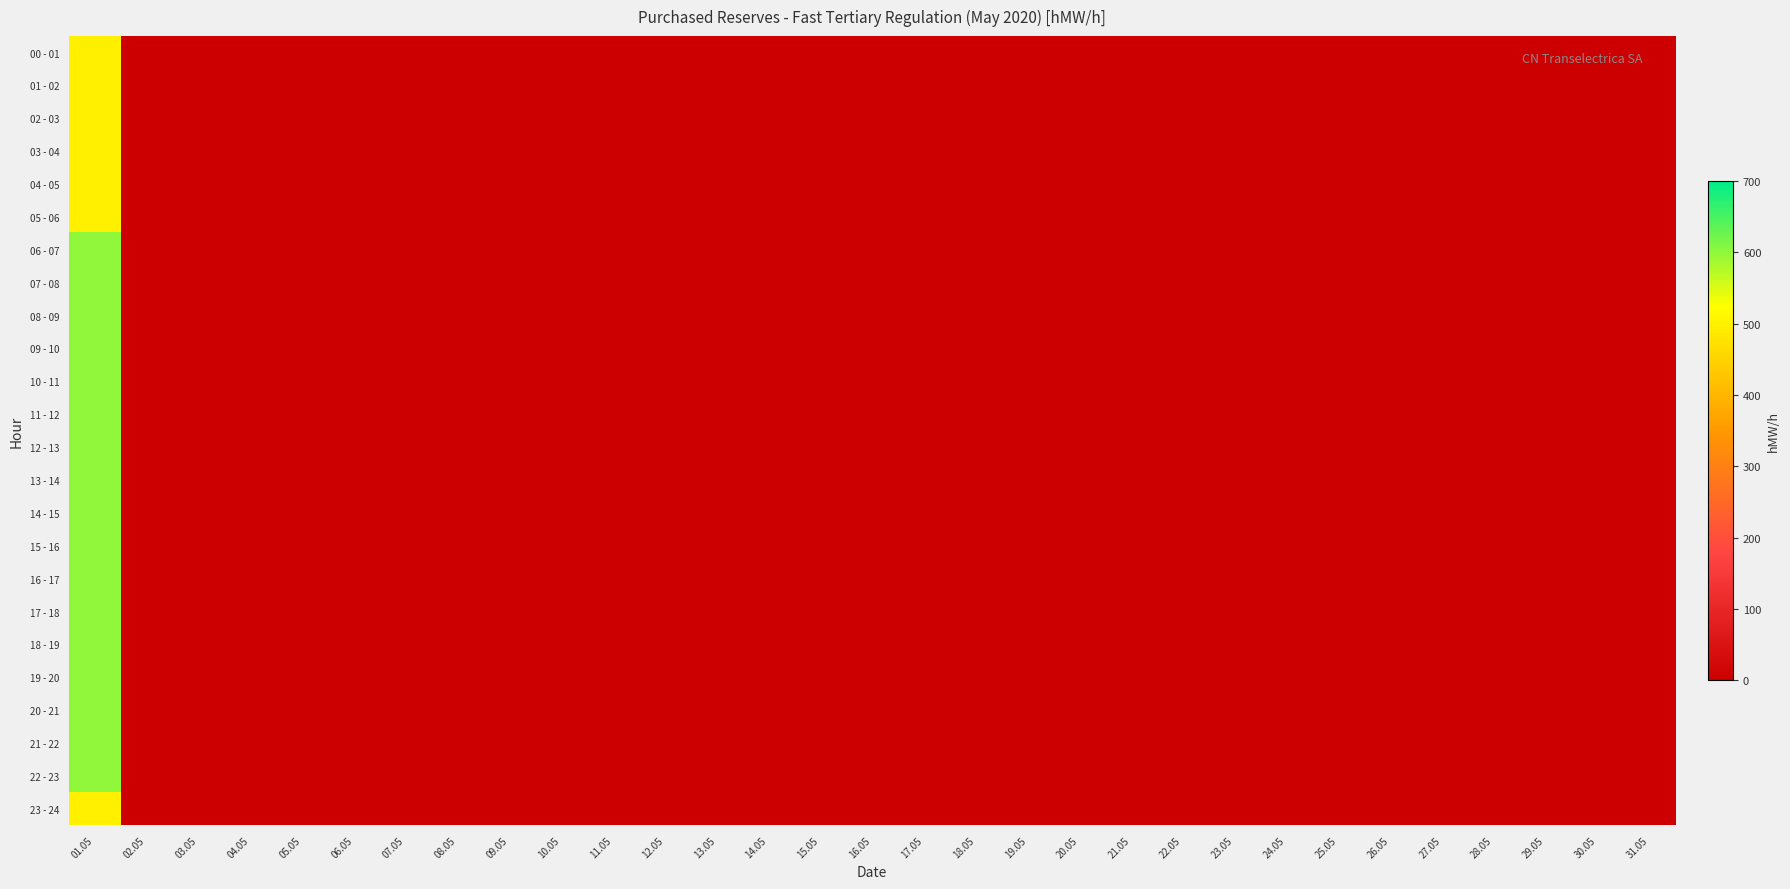

Reading right to left, list all the values displayed in this chart.

00 - 01: 31.05=0	30.05=0	29.05=0	28.05=0	27.05=0	26.05=0	25.05=0	24.05=0	23.05=0	22.05=0	21.05=0	20.05=0	19.05=0	18.05=0	17.05=0	16.05=0	15.05=0	14.05=0	13.05=0	12.05=0	11.05=0	10.05=0	09.05=0	08.05=0	07.05=0	06.05=0	05.05=0	04.05=0	03.05=0	02.05=0	01.05=500
01 - 02: 31.05=0	30.05=0	29.05=0	28.05=0	27.05=0	26.05=0	25.05=0	24.05=0	23.05=0	22.05=0	21.05=0	20.05=0	19.05=0	18.05=0	17.05=0	16.05=0	15.05=0	14.05=0	13.05=0	12.05=0	11.05=0	10.05=0	09.05=0	08.05=0	07.05=0	06.05=0	05.05=0	04.05=0	03.05=0	02.05=0	01.05=500
02 - 03: 31.05=0	30.05=0	29.05=0	28.05=0	27.05=0	26.05=0	25.05=0	24.05=0	23.05=0	22.05=0	21.05=0	20.05=0	19.05=0	18.05=0	17.05=0	16.05=0	15.05=0	14.05=0	13.05=0	12.05=0	11.05=0	10.05=0	09.05=0	08.05=0	07.05=0	06.05=0	05.05=0	04.05=0	03.05=0	02.05=0	01.05=500
03 - 04: 31.05=0	30.05=0	29.05=0	28.05=0	27.05=0	26.05=0	25.05=0	24.05=0	23.05=0	22.05=0	21.05=0	20.05=0	19.05=0	18.05=0	17.05=0	16.05=0	15.05=0	14.05=0	13.05=0	12.05=0	11.05=0	10.05=0	09.05=0	08.05=0	07.05=0	06.05=0	05.05=0	04.05=0	03.05=0	02.05=0	01.05=500
04 - 05: 31.05=0	30.05=0	29.05=0	28.05=0	27.05=0	26.05=0	25.05=0	24.05=0	23.05=0	22.05=0	21.05=0	20.05=0	19.05=0	18.05=0	17.05=0	16.05=0	15.05=0	14.05=0	13.05=0	12.05=0	11.05=0	10.05=0	09.05=0	08.05=0	07.05=0	06.05=0	05.05=0	04.05=0	03.05=0	02.05=0	01.05=500
05 - 06: 31.05=0	30.05=0	29.05=0	28.05=0	27.05=0	26.05=0	25.05=0	24.05=0	23.05=0	22.05=0	21.05=0	20.05=0	19.05=0	18.05=0	17.05=0	16.05=0	15.05=0	14.05=0	13.05=0	12.05=0	11.05=0	10.05=0	09.05=0	08.05=0	07.05=0	06.05=0	05.05=0	04.05=0	03.05=0	02.05=0	01.05=500
06 - 07: 31.05=0	30.05=0	29.05=0	28.05=0	27.05=0	26.05=0	25.05=0	24.05=0	23.05=0	22.05=0	21.05=0	20.05=0	19.05=0	18.05=0	17.05=0	16.05=0	15.05=0	14.05=0	13.05=0	12.05=0	11.05=0	10.05=0	09.05=0	08.05=0	07.05=0	06.05=0	05.05=0	04.05=0	03.05=0	02.05=0	01.05=600
07 - 08: 31.05=0	30.05=0	29.05=0	28.05=0	27.05=0	26.05=0	25.05=0	24.05=0	23.05=0	22.05=0	21.05=0	20.05=0	19.05=0	18.05=0	17.05=0	16.05=0	15.05=0	14.05=0	13.05=0	12.05=0	11.05=0	10.05=0	09.05=0	08.05=0	07.05=0	06.05=0	05.05=0	04.05=0	03.05=0	02.05=0	01.05=600
08 - 09: 31.05=0	30.05=0	29.05=0	28.05=0	27.05=0	26.05=0	25.05=0	24.05=0	23.05=0	22.05=0	21.05=0	20.05=0	19.05=0	18.05=0	17.05=0	16.05=0	15.05=0	14.05=0	13.05=0	12.05=0	11.05=0	10.05=0	09.05=0	08.05=0	07.05=0	06.05=0	05.05=0	04.05=0	03.05=0	02.05=0	01.05=600
09 - 10: 31.05=0	30.05=0	29.05=0	28.05=0	27.05=0	26.05=0	25.05=0	24.05=0	23.05=0	22.05=0	21.05=0	20.05=0	19.05=0	18.05=0	17.05=0	16.05=0	15.05=0	14.05=0	13.05=0	12.05=0	11.05=0	10.05=0	09.05=0	08.05=0	07.05=0	06.05=0	05.05=0	04.05=0	03.05=0	02.05=0	01.05=600
10 - 11: 31.05=0	30.05=0	29.05=0	28.05=0	27.05=0	26.05=0	25.05=0	24.05=0	23.05=0	22.05=0	21.05=0	20.05=0	19.05=0	18.05=0	17.05=0	16.05=0	15.05=0	14.05=0	13.05=0	12.05=0	11.05=0	10.05=0	09.05=0	08.05=0	07.05=0	06.05=0	05.05=0	04.05=0	03.05=0	02.05=0	01.05=600
11 - 12: 31.05=0	30.05=0	29.05=0	28.05=0	27.05=0	26.05=0	25.05=0	24.05=0	23.05=0	22.05=0	21.05=0	20.05=0	19.05=0	18.05=0	17.05=0	16.05=0	15.05=0	14.05=0	13.05=0	12.05=0	11.05=0	10.05=0	09.05=0	08.05=0	07.05=0	06.05=0	05.05=0	04.05=0	03.05=0	02.05=0	01.05=600
12 - 13: 31.05=0	30.05=0	29.05=0	28.05=0	27.05=0	26.05=0	25.05=0	24.05=0	23.05=0	22.05=0	21.05=0	20.05=0	19.05=0	18.05=0	17.05=0	16.05=0	15.05=0	14.05=0	13.05=0	12.05=0	11.05=0	10.05=0	09.05=0	08.05=0	07.05=0	06.05=0	05.05=0	04.05=0	03.05=0	02.05=0	01.05=600
13 - 14: 31.05=0	30.05=0	29.05=0	28.05=0	27.05=0	26.05=0	25.05=0	24.05=0	23.05=0	22.05=0	21.05=0	20.05=0	19.05=0	18.05=0	17.05=0	16.05=0	15.05=0	14.05=0	13.05=0	12.05=0	11.05=0	10.05=0	09.05=0	08.05=0	07.05=0	06.05=0	05.05=0	04.05=0	03.05=0	02.05=0	01.05=600
14 - 15: 31.05=0	30.05=0	29.05=0	28.05=0	27.05=0	26.05=0	25.05=0	24.05=0	23.05=0	22.05=0	21.05=0	20.05=0	19.05=0	18.05=0	17.05=0	16.05=0	15.05=0	14.05=0	13.05=0	12.05=0	11.05=0	10.05=0	09.05=0	08.05=0	07.05=0	06.05=0	05.05=0	04.05=0	03.05=0	02.05=0	01.05=600
15 - 16: 31.05=0	30.05=0	29.05=0	28.05=0	27.05=0	26.05=0	25.05=0	24.05=0	23.05=0	22.05=0	21.05=0	20.05=0	19.05=0	18.05=0	17.05=0	16.05=0	15.05=0	14.05=0	13.05=0	12.05=0	11.05=0	10.05=0	09.05=0	08.05=0	07.05=0	06.05=0	05.05=0	04.05=0	03.05=0	02.05=0	01.05=600
16 - 17: 31.05=0	30.05=0	29.05=0	28.05=0	27.05=0	26.05=0	25.05=0	24.05=0	23.05=0	22.05=0	21.05=0	20.05=0	19.05=0	18.05=0	17.05=0	16.05=0	15.05=0	14.05=0	13.05=0	12.05=0	11.05=0	10.05=0	09.05=0	08.05=0	07.05=0	06.05=0	05.05=0	04.05=0	03.05=0	02.05=0	01.05=600
17 - 18: 31.05=0	30.05=0	29.05=0	28.05=0	27.05=0	26.05=0	25.05=0	24.05=0	23.05=0	22.05=0	21.05=0	20.05=0	19.05=0	18.05=0	17.05=0	16.05=0	15.05=0	14.05=0	13.05=0	12.05=0	11.05=0	10.05=0	09.05=0	08.05=0	07.05=0	06.05=0	05.05=0	04.05=0	03.05=0	02.05=0	01.05=600
18 - 19: 31.05=0	30.05=0	29.05=0	28.05=0	27.05=0	26.05=0	25.05=0	24.05=0	23.05=0	22.05=0	21.05=0	20.05=0	19.05=0	18.05=0	17.05=0	16.05=0	15.05=0	14.05=0	13.05=0	12.05=0	11.05=0	10.05=0	09.05=0	08.05=0	07.05=0	06.05=0	05.05=0	04.05=0	03.05=0	02.05=0	01.05=600
19 - 20: 31.05=0	30.05=0	29.05=0	28.05=0	27.05=0	26.05=0	25.05=0	24.05=0	23.05=0	22.05=0	21.05=0	20.05=0	19.05=0	18.05=0	17.05=0	16.05=0	15.05=0	14.05=0	13.05=0	12.05=0	11.05=0	10.05=0	09.05=0	08.05=0	07.05=0	06.05=0	05.05=0	04.05=0	03.05=0	02.05=0	01.05=600
20 - 21: 31.05=0	30.05=0	29.05=0	28.05=0	27.05=0	26.05=0	25.05=0	24.05=0	23.05=0	22.05=0	21.05=0	20.05=0	19.05=0	18.05=0	17.05=0	16.05=0	15.05=0	14.05=0	13.05=0	12.05=0	11.05=0	10.05=0	09.05=0	08.05=0	07.05=0	06.05=0	05.05=0	04.05=0	03.05=0	02.05=0	01.05=600
21 - 22: 31.05=0	30.05=0	29.05=0	28.05=0	27.05=0	26.05=0	25.05=0	24.05=0	23.05=0	22.05=0	21.05=0	20.05=0	19.05=0	18.05=0	17.05=0	16.05=0	15.05=0	14.05=0	13.05=0	12.05=0	11.05=0	10.05=0	09.05=0	08.05=0	07.05=0	06.05=0	05.05=0	04.05=0	03.05=0	02.05=0	01.05=600
22 - 23: 31.05=0	30.05=0	29.05=0	28.05=0	27.05=0	26.05=0	25.05=0	24.05=0	23.05=0	22.05=0	21.05=0	20.05=0	19.05=0	18.05=0	17.05=0	16.05=0	15.05=0	14.05=0	13.05=0	12.05=0	11.05=0	10.05=0	09.05=0	08.05=0	07.05=0	06.05=0	05.05=0	04.05=0	03.05=0	02.05=0	01.05=600
23 - 24: 31.05=0	30.05=0	29.05=0	28.05=0	27.05=0	26.05=0	25.05=0	24.05=0	23.05=0	22.05=0	21.05=0	20.05=0	19.05=0	18.05=0	17.05=0	16.05=0	15.05=0	14.05=0	13.05=0	12.05=0	11.05=0	10.05=0	09.05=0	08.05=0	07.05=0	06.05=0	05.05=0	04.05=0	03.05=0	02.05=0	01.05=500